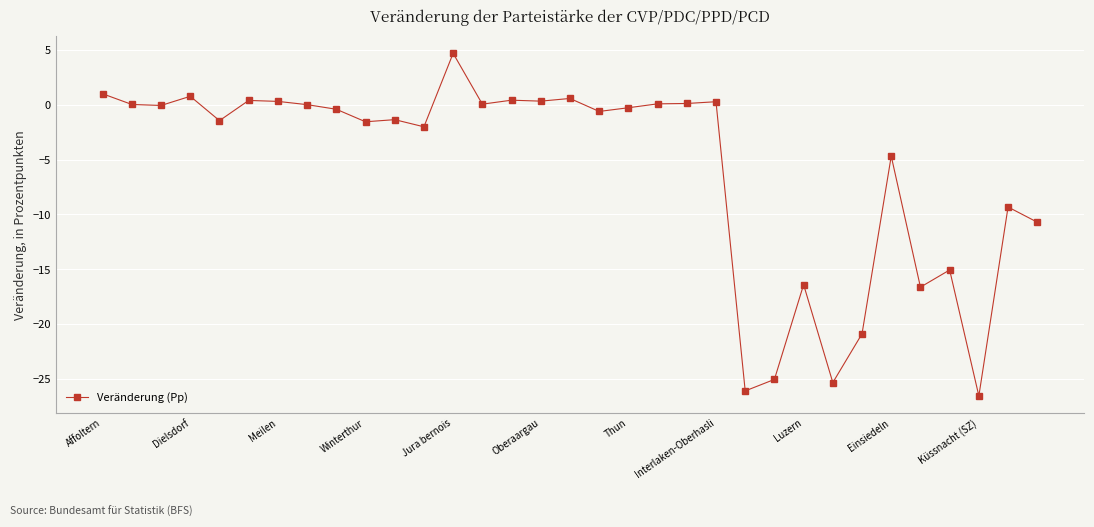

What is the sum of all values?

-195.4